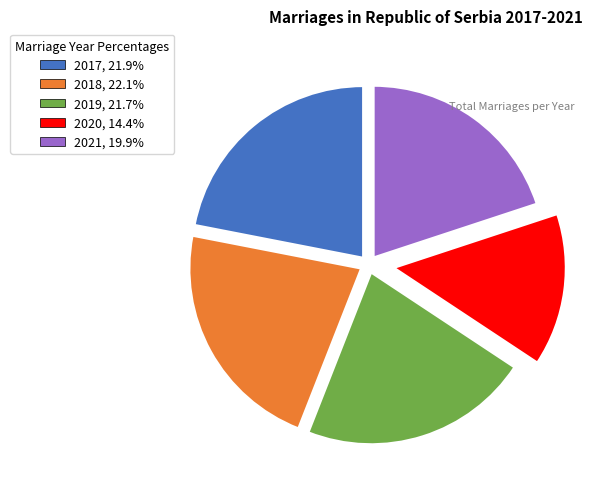

Is it true that 2017 is 22% of the pie?

True